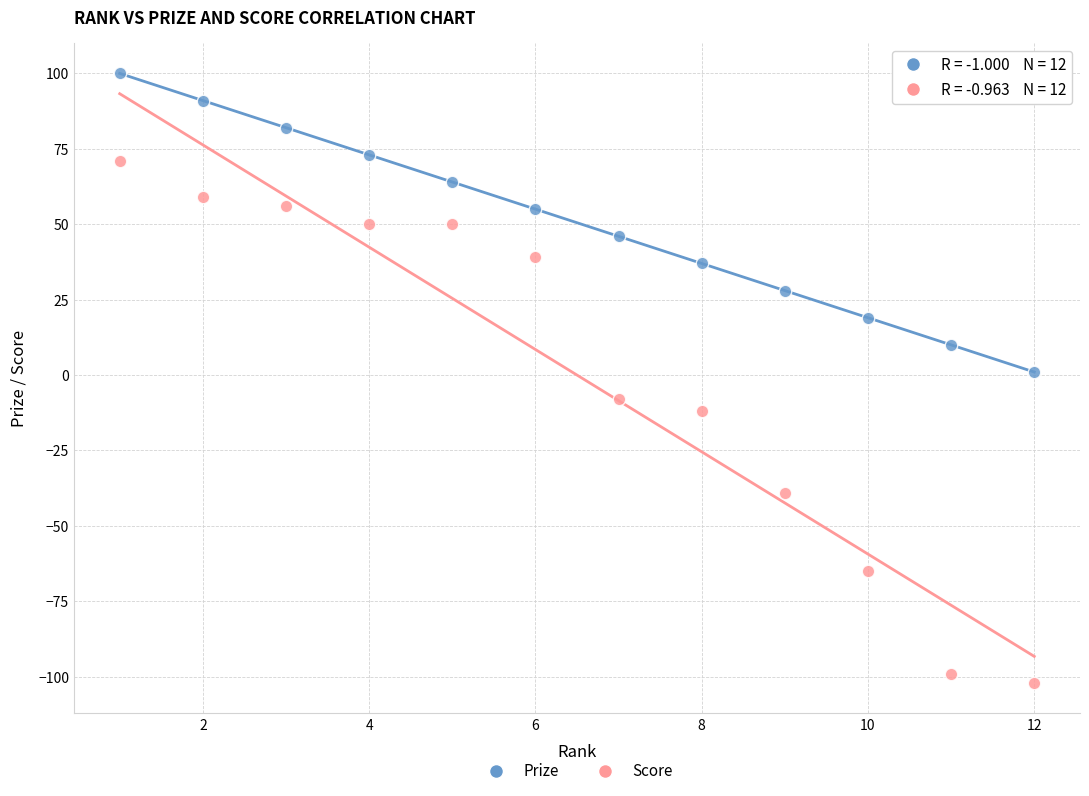

Which series has the widest spread of Y values?

Score